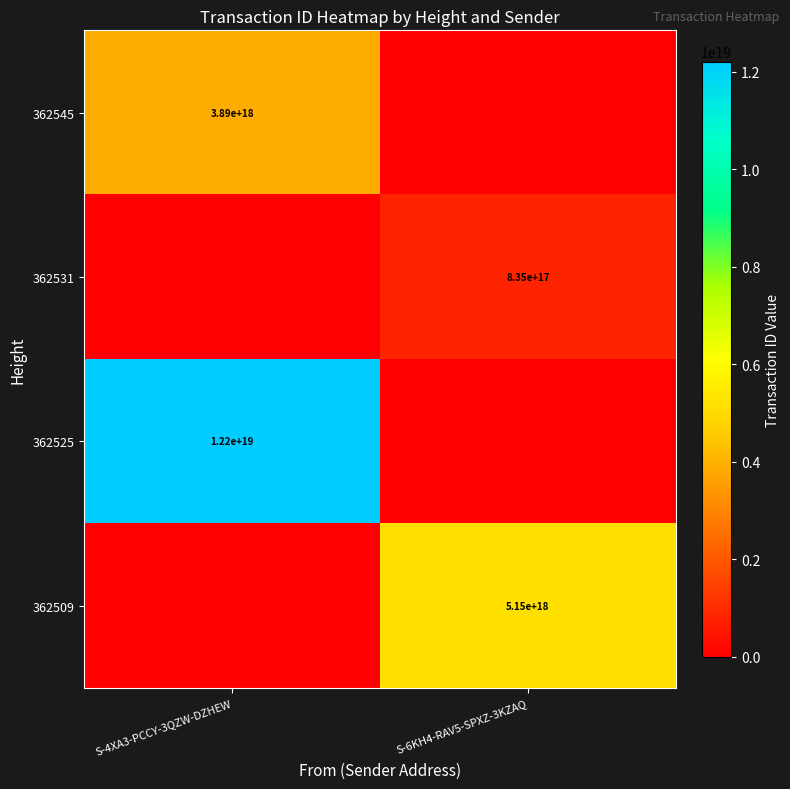

The 362531 series shows 1336909184806529024 at S-6KH4-RAV5-SPXZ-3KZAQ. True or false?

False